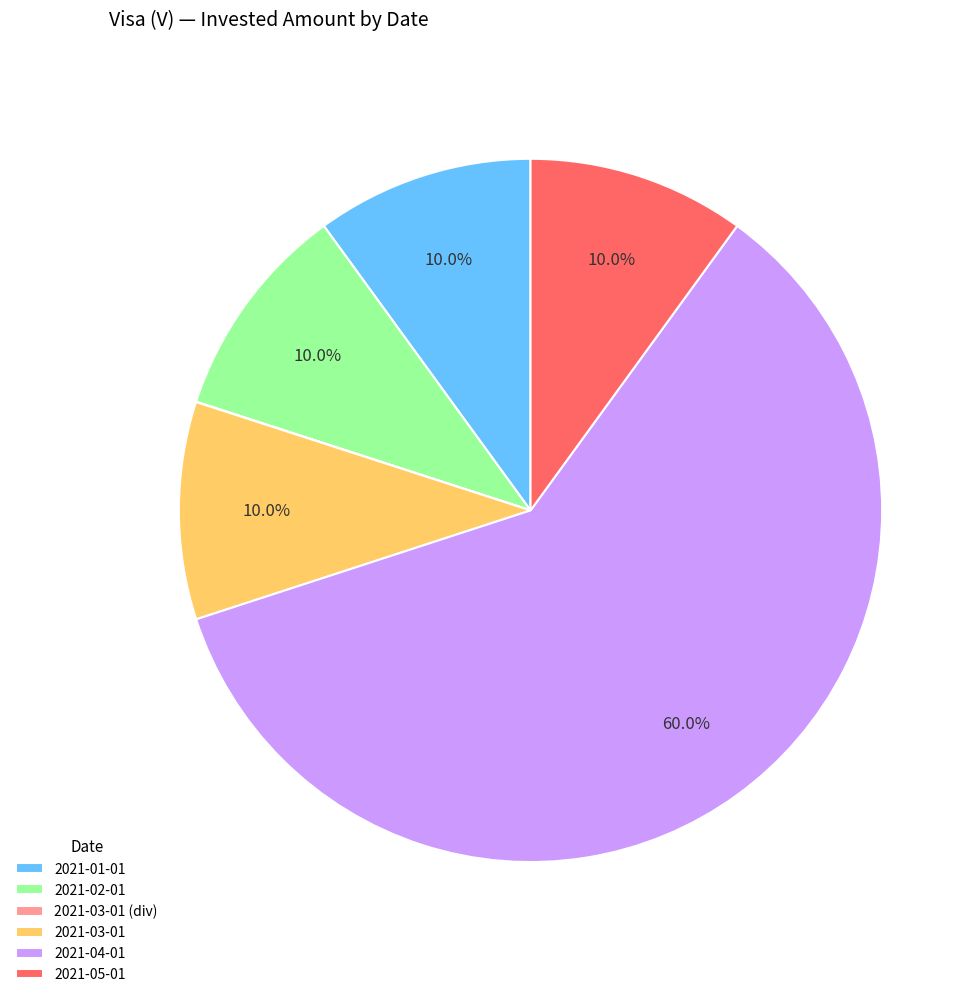

Is there any slice that represents more than half of the pie?

Yes